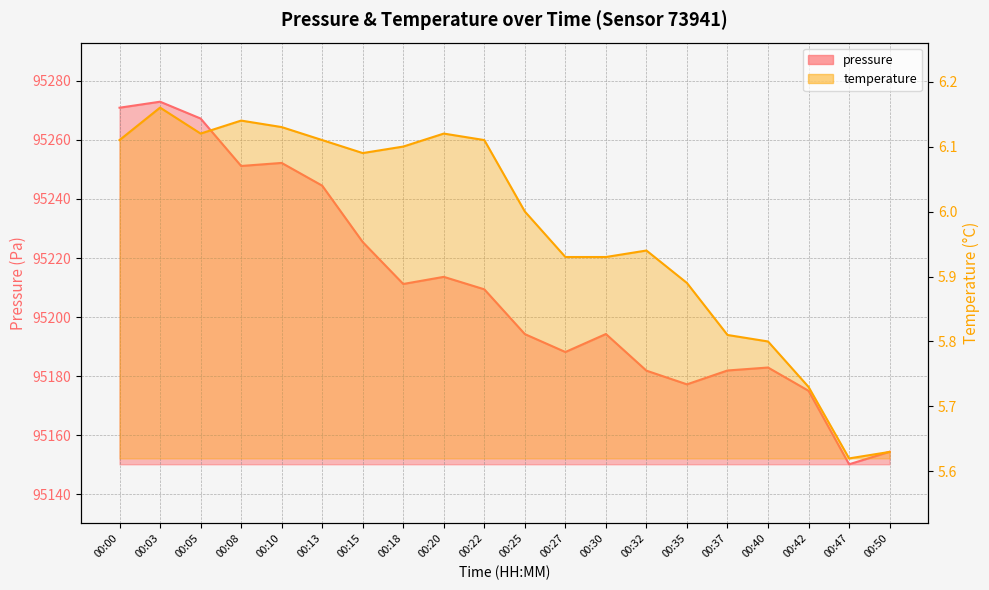

At which label does pressure reach its peak?

00:03